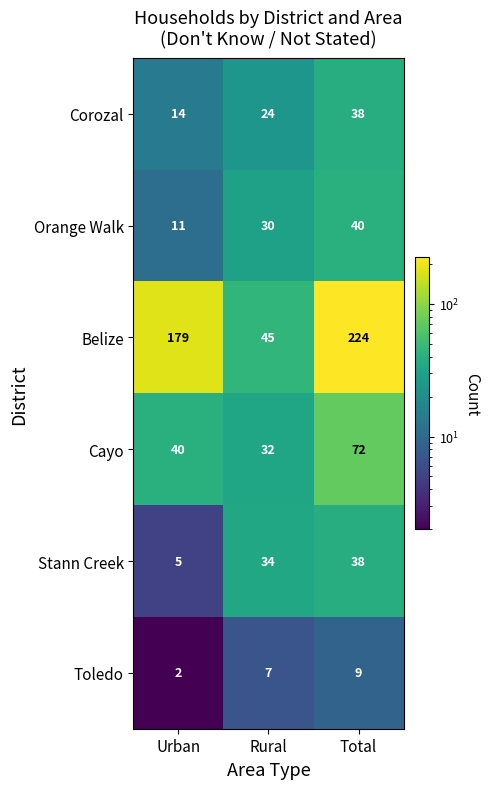

The Cayo series shows 24 at Urban. True or false?

False